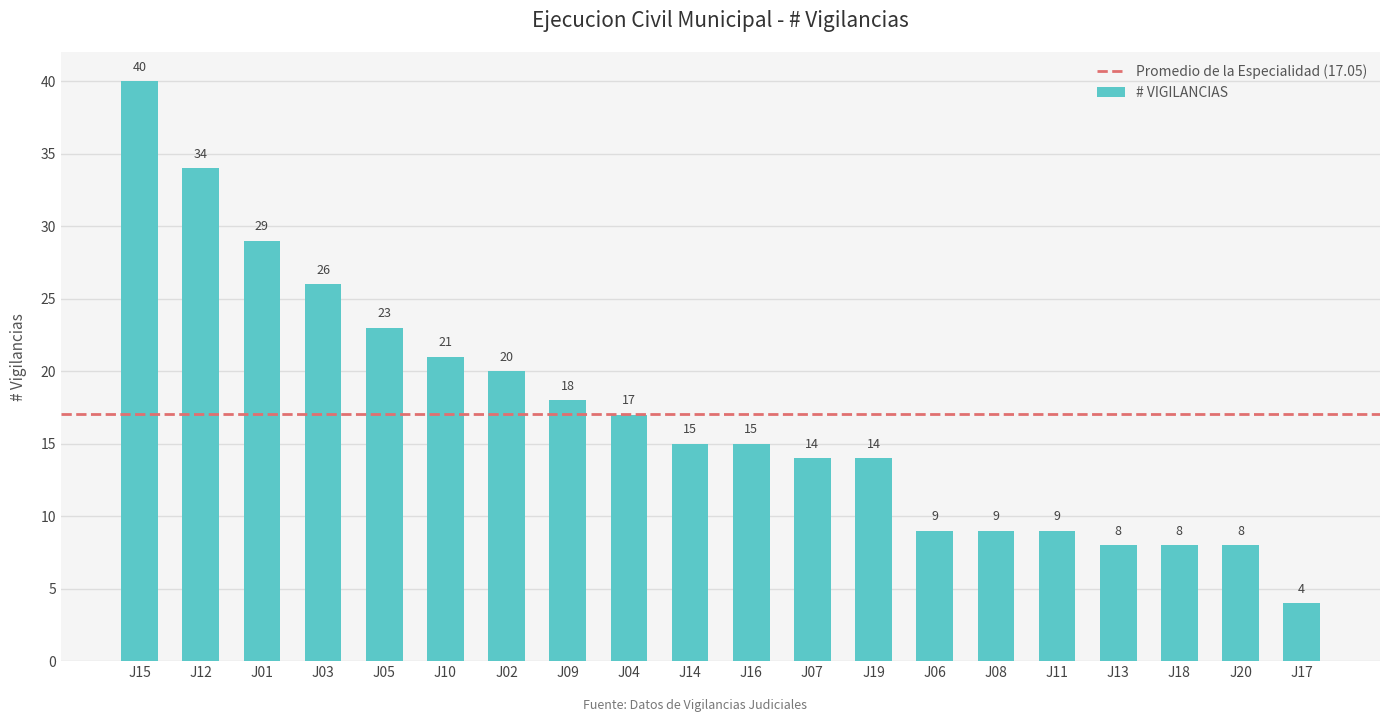

How many categories are shown in the chart?

20